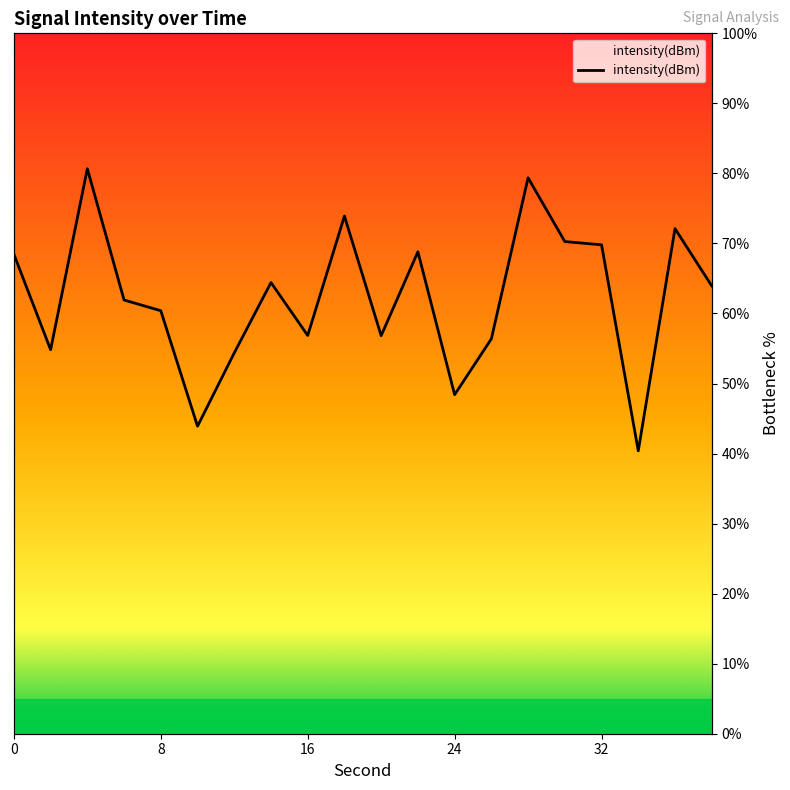

Rank the categories by value from lowest to highest.

34, 10, 24, 12, 2, 26, 20, 16, 8, 6, 38, 14, 0, 22, 32, 30, 36, 18, 28, 4